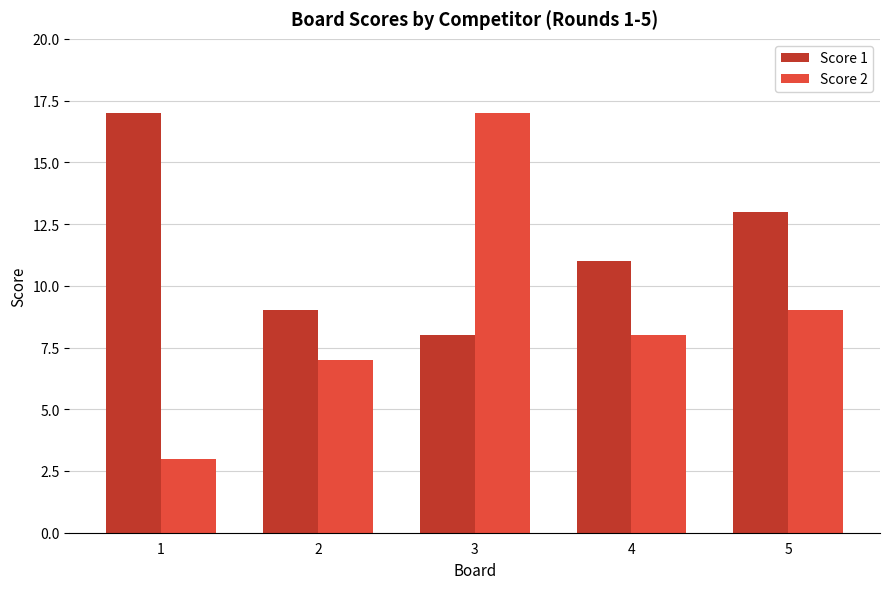

Rank the series by their average value, from highest to lowest.

Score 1, Score 2